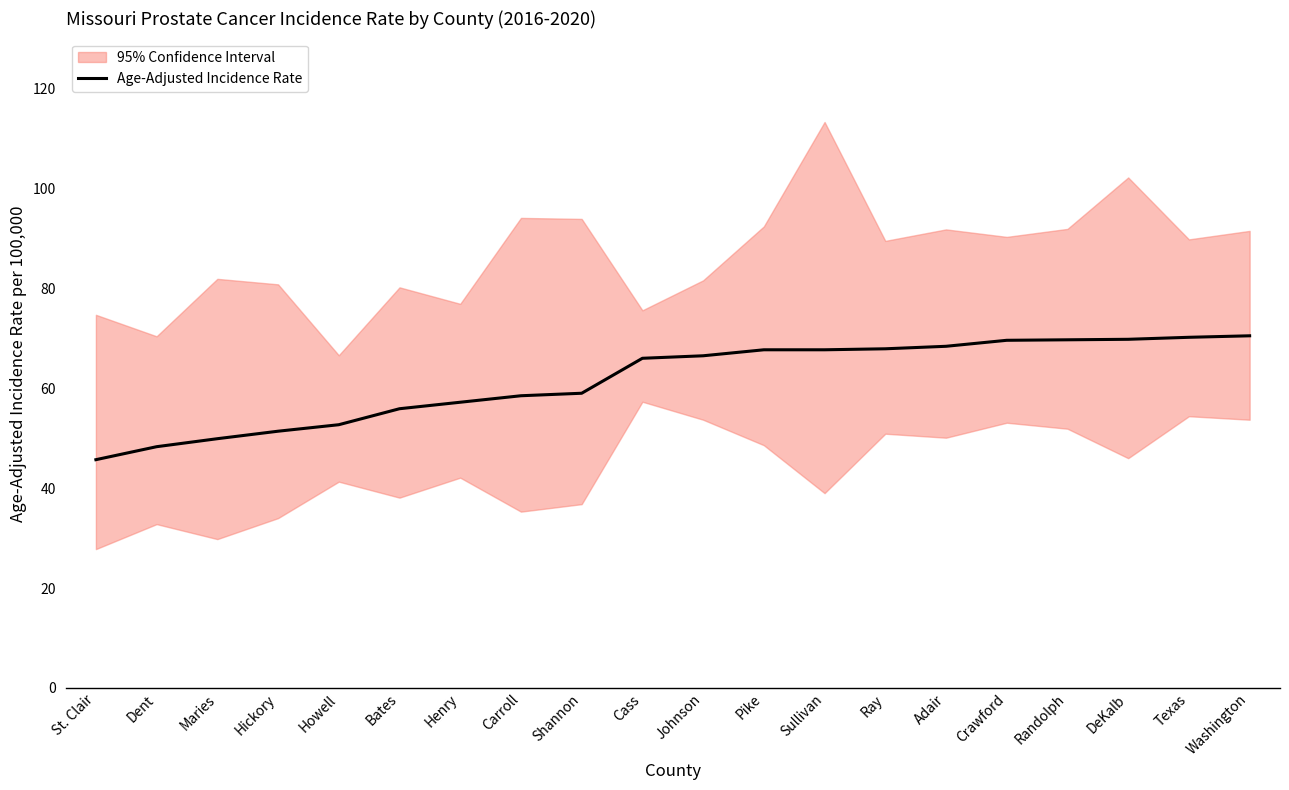

The value at Shannon is 97.1. True or false?

False